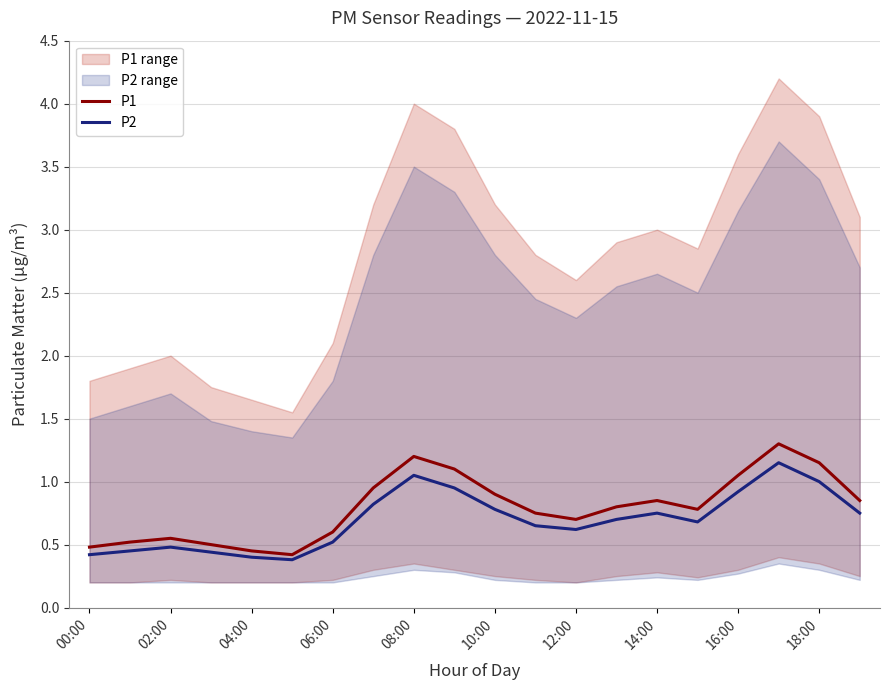

What is the minimum value for P1?

0.4